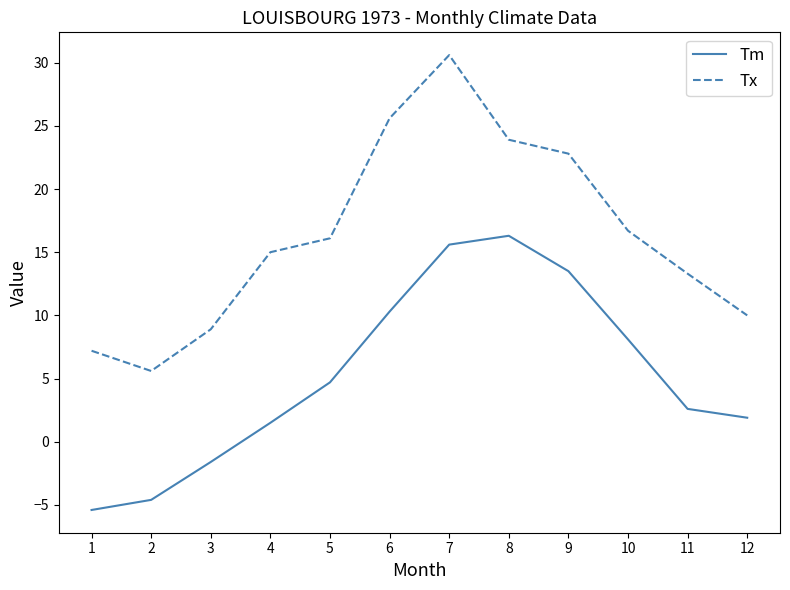

How many lines are shown in the chart?

2